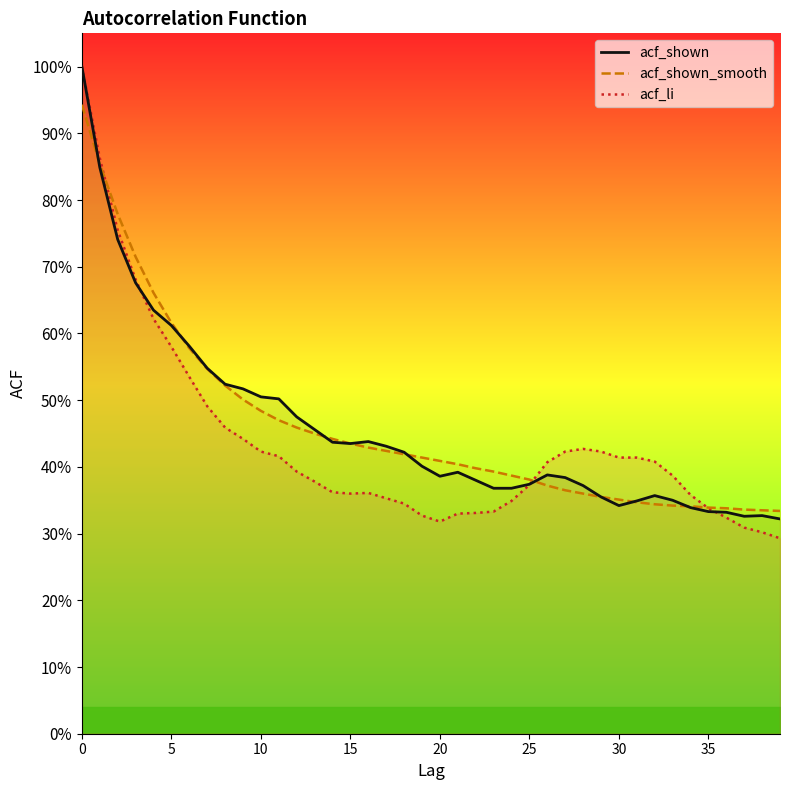

How many times do acf_shown_smooth and acf_li cross each other?

3